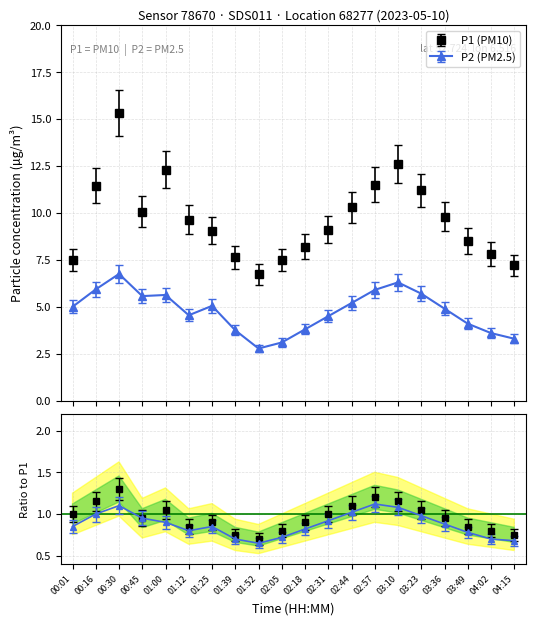

Rank the series by their average value, from lowest to highest.

P2, P1